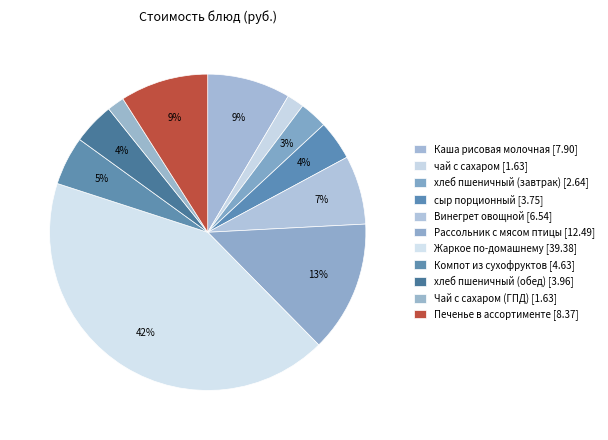

How many slices are in this pie chart?

11